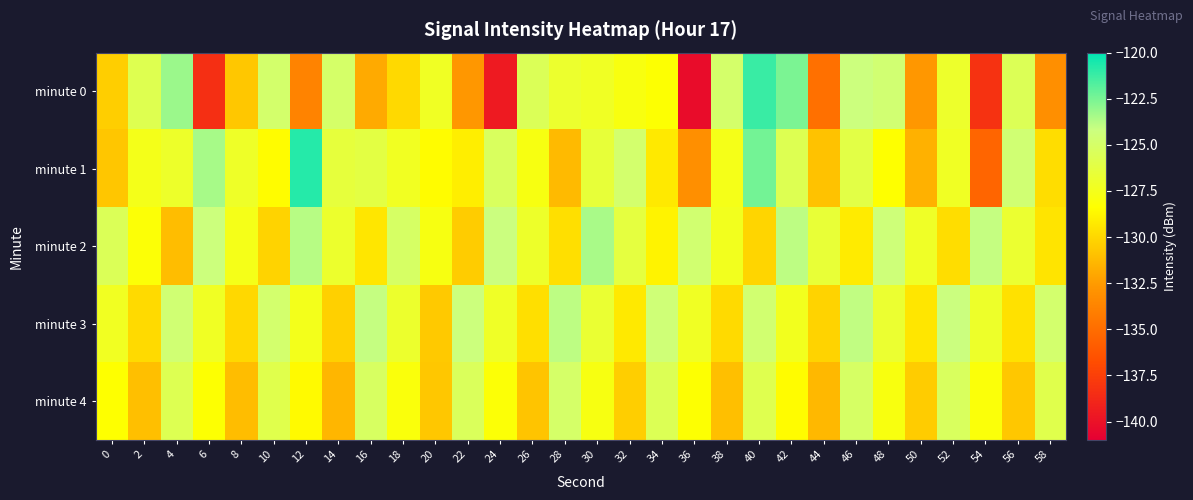

Which has a higher value, 44 or 20?

20